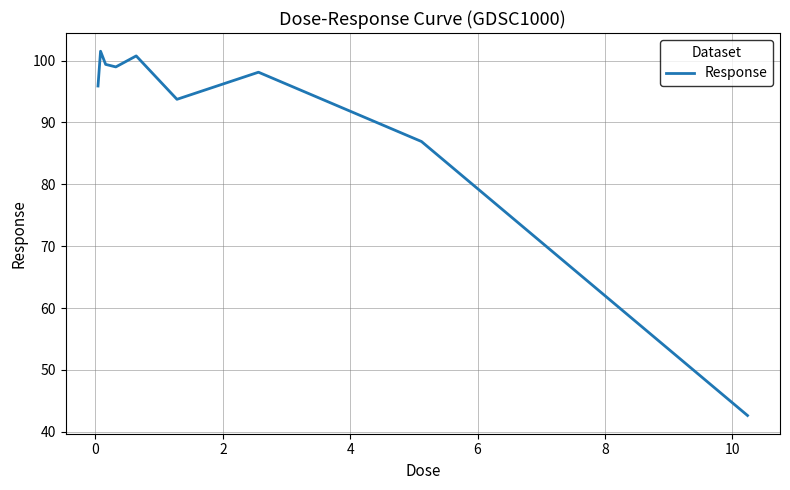

How many lines are shown in the chart?

1